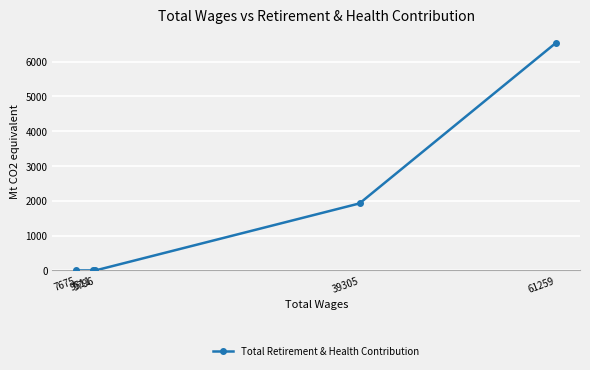

Is it true that the value at 9796 is 2572?

False